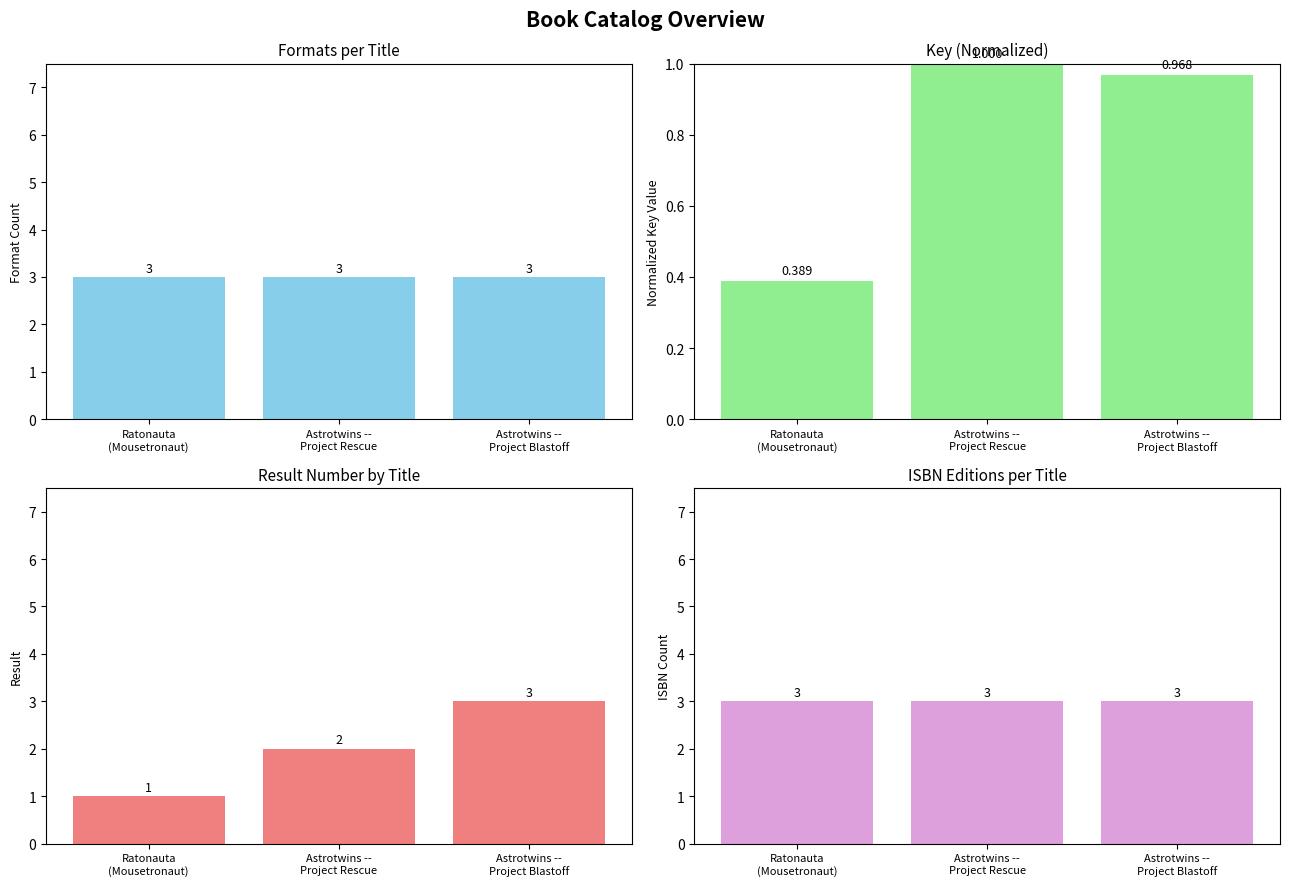

At which label does Result Number first exceed 2?

Astrotwins --
Project Blastoff